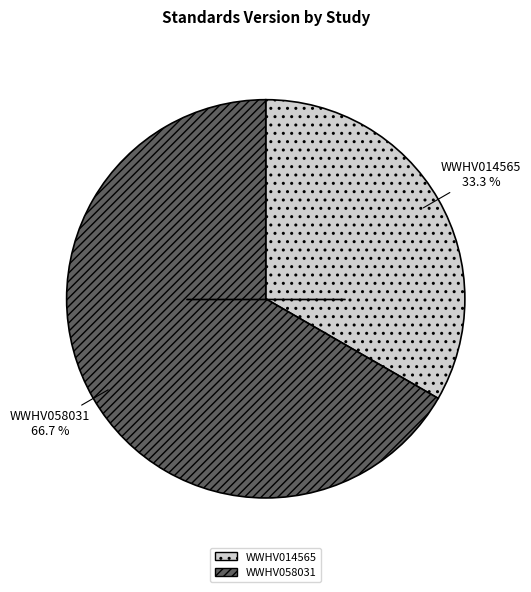

How many segments does this pie chart have?

2